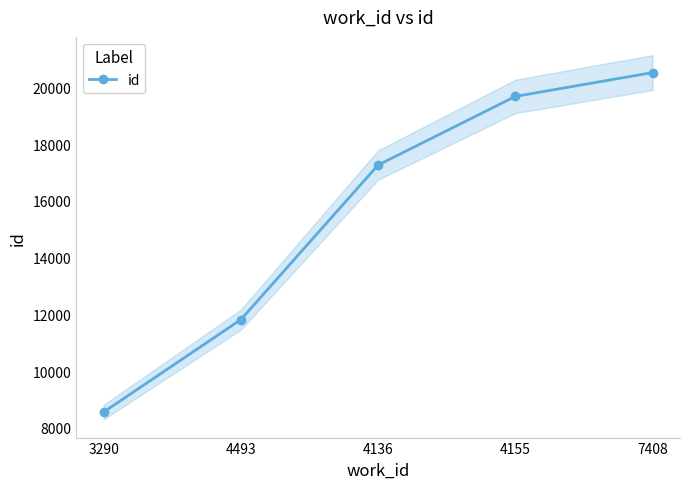

True or false: the data has more than 1 interior local peaks.

False